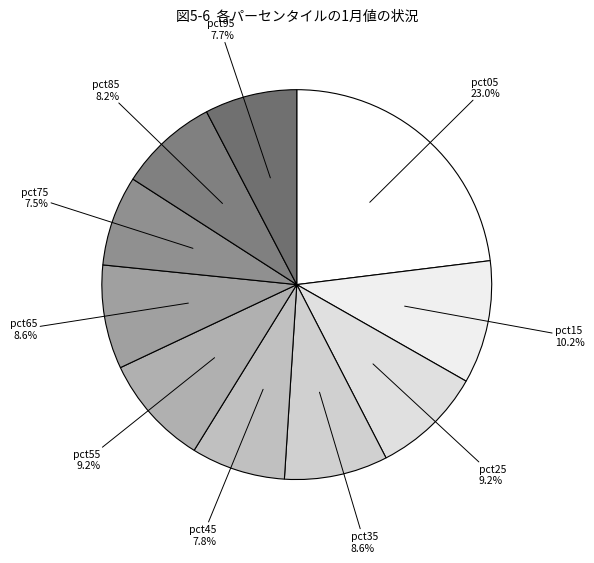

Count the number of slices in the pie.

10